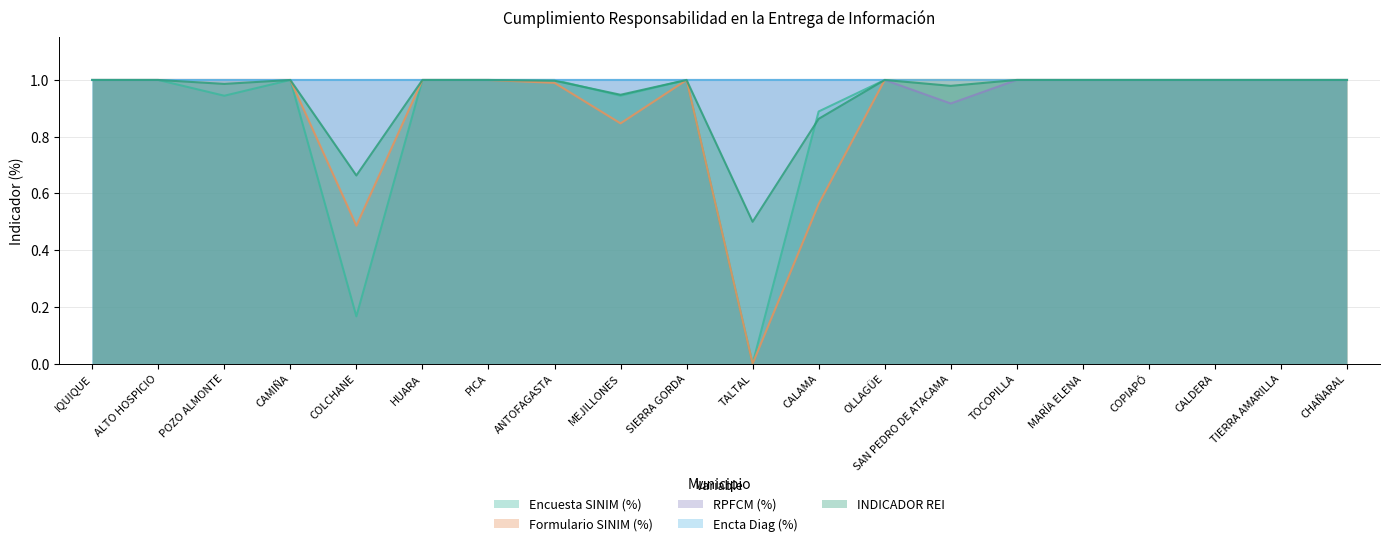

Rank the categories by INDICADOR REI value from highest to lowest.

IQUIQUE, ALTO HOSPICIO, CAMIÑA, HUARA, PICA, SIERRA GORDA, OLLAGÜE, TOCOPILLA, MARÍA ELENA, COPIAPÓ, CALDERA, TIERRA AMARILLA, CHAÑARAL, ANTOFAGASTA, POZO ALMONTE, SAN PEDRO DE ATACAMA, MEJILLONES, CALAMA, COLCHANE, TALTAL